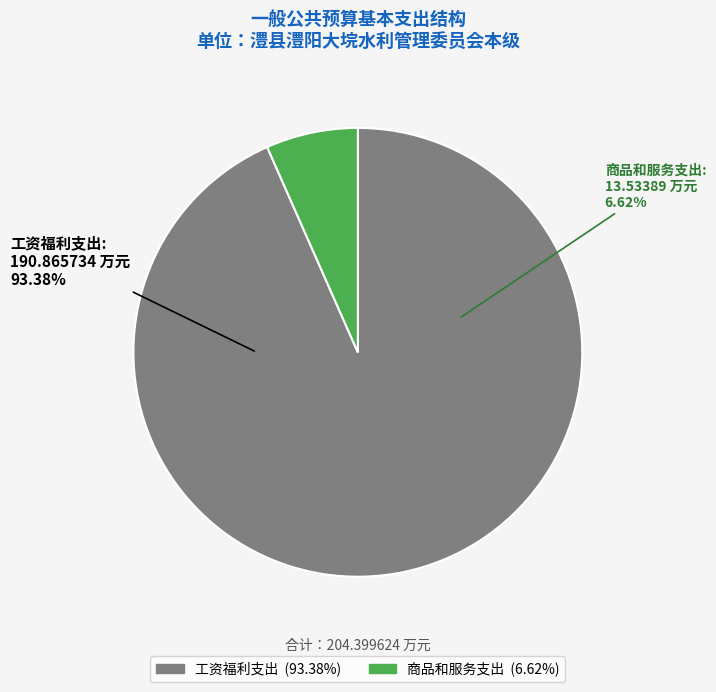

What is the ratio of the value at 工资福利支出 to the value at 商品和服务支出?

14.1